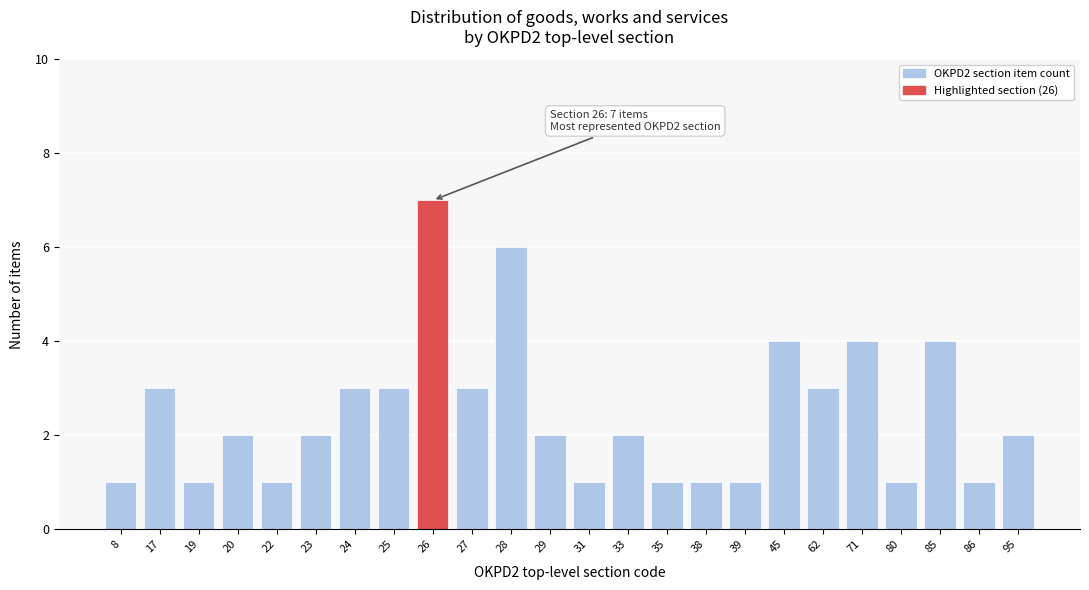

Reading left to right, extract all data points from this chart.

8=1	17=3	19=1	20=2	22=1	23=2	24=3	25=3	26=7	27=3	28=6	29=2	31=1	33=2	35=1	38=1	39=1	45=4	62=3	71=4	80=1	85=4	86=1	95=2